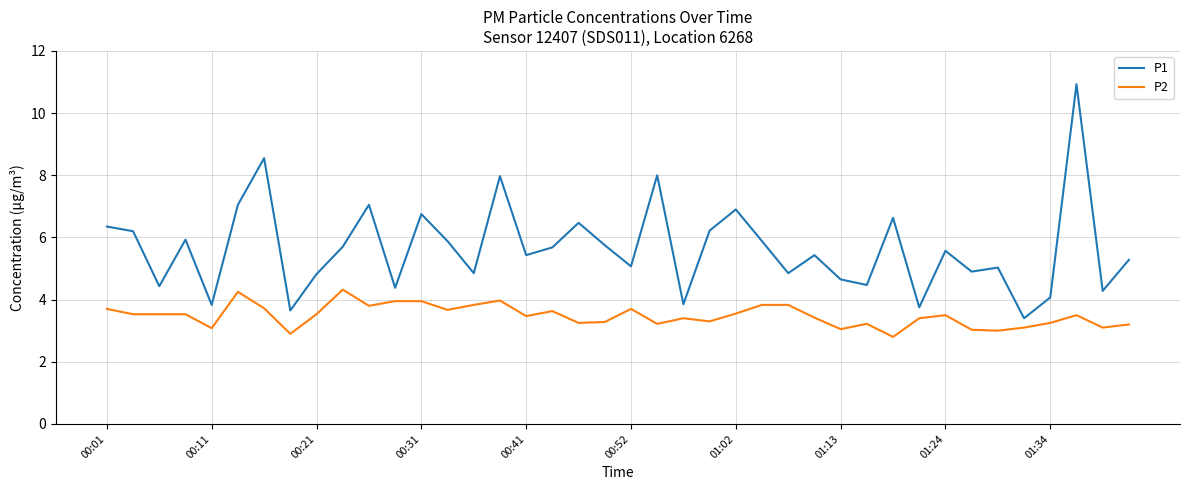

Which series has the largest total across all categories?

P1